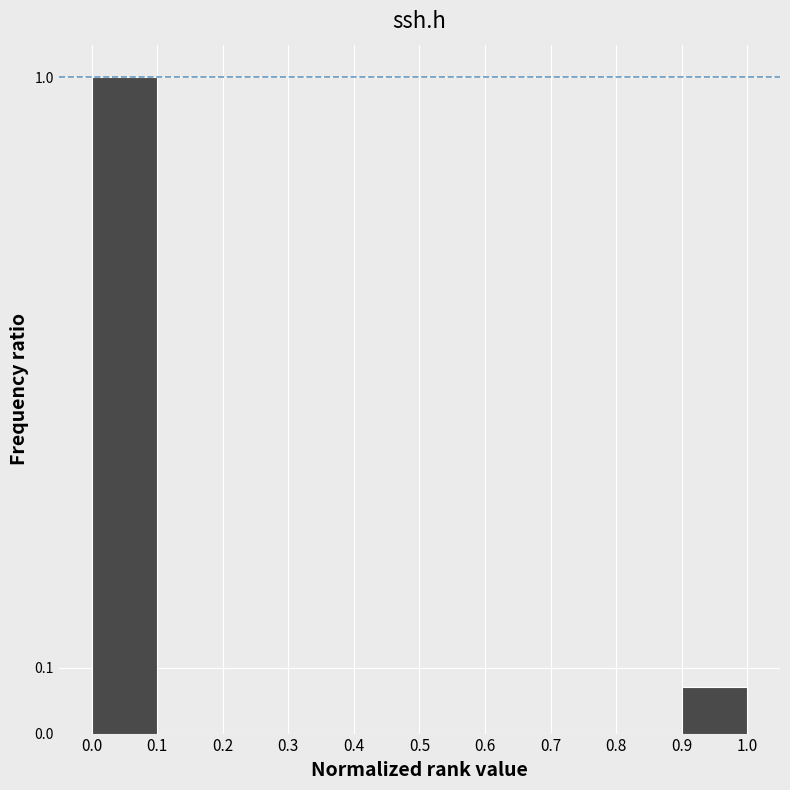

Which range on the x-axis has the tallest bar?

0.0 to 0.1